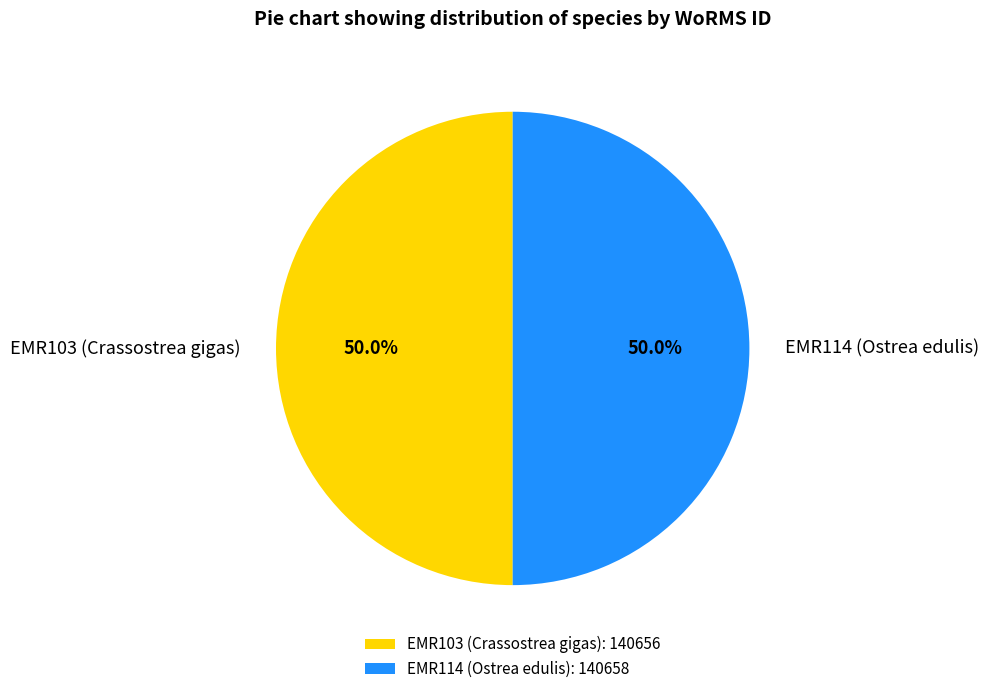

What percentage is NOT represented by EMR103 (Crassostrea gigas)?

50.0%